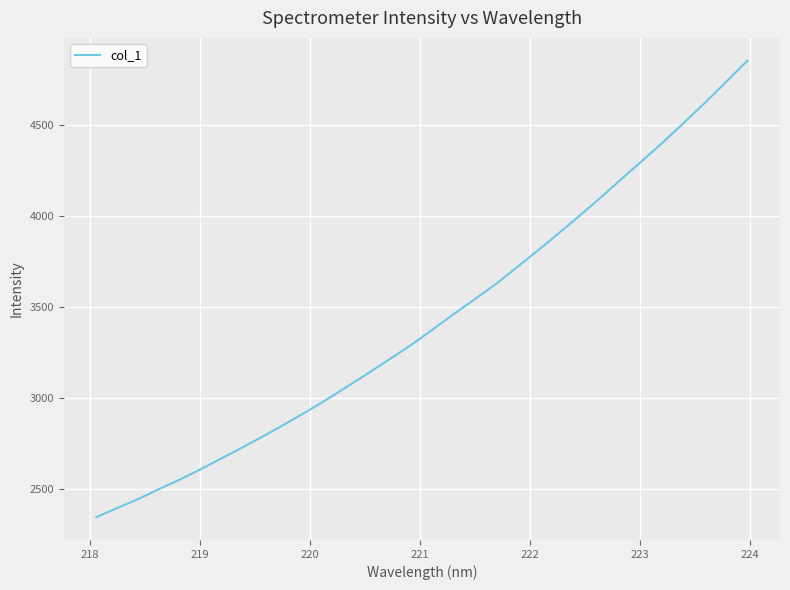

What is the difference between the maximum and minimum values?

2512.7